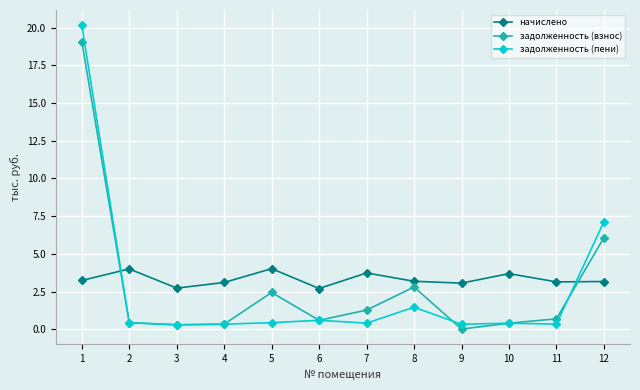

What are all the series names shown in the legend?

начислено, задолженность (взнос), задолженность (пени)